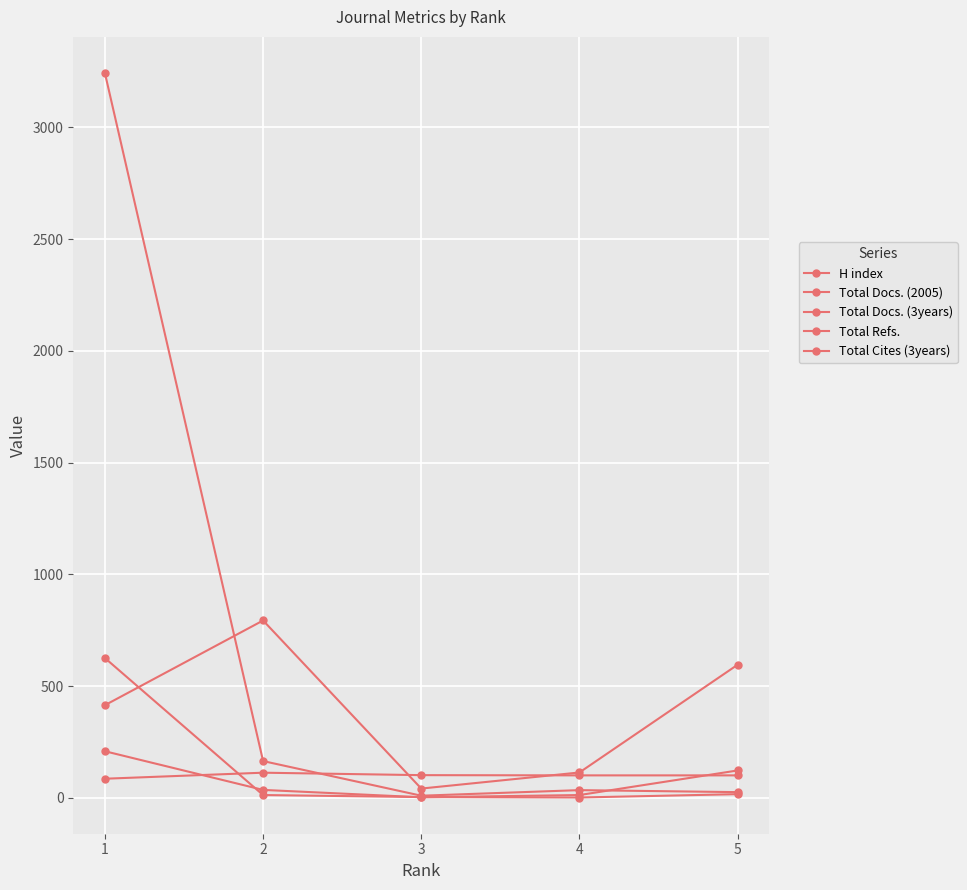

What is the highest value of the H index series?

113